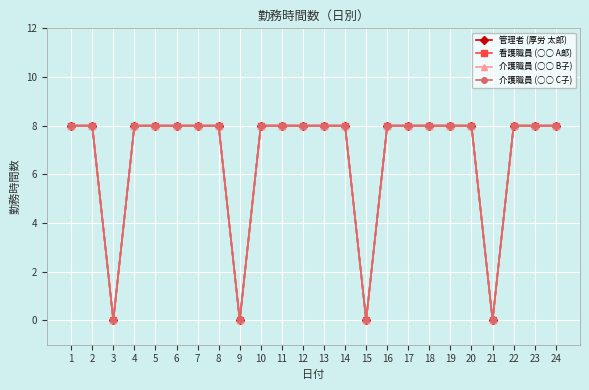

Does the chart display data point markers on the line(s)?

Yes